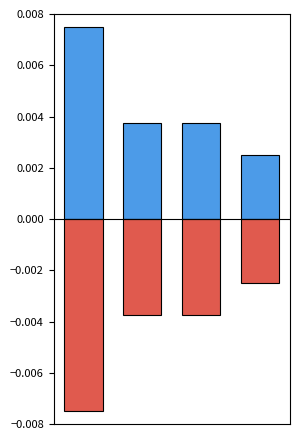

Rank the series by their average value, from highest to lowest.

فراوانی (مثبت), فراوانی (منفی)